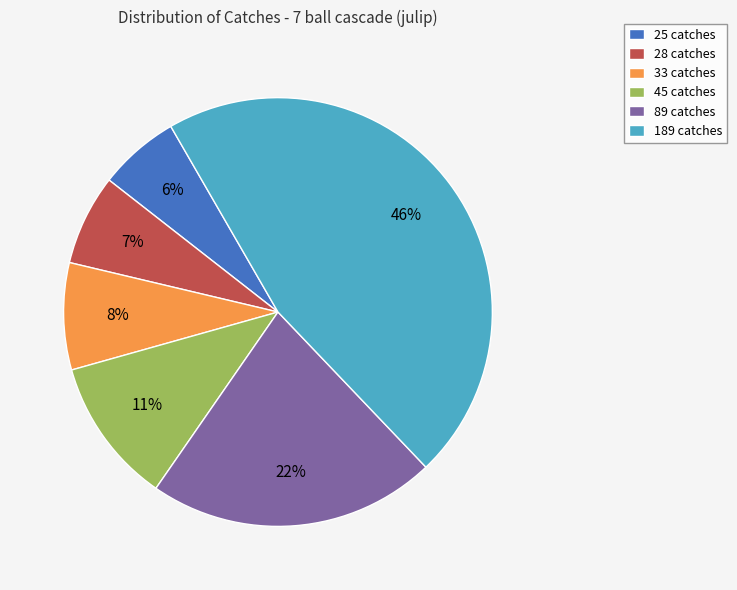

Does any single category account for the majority?

No